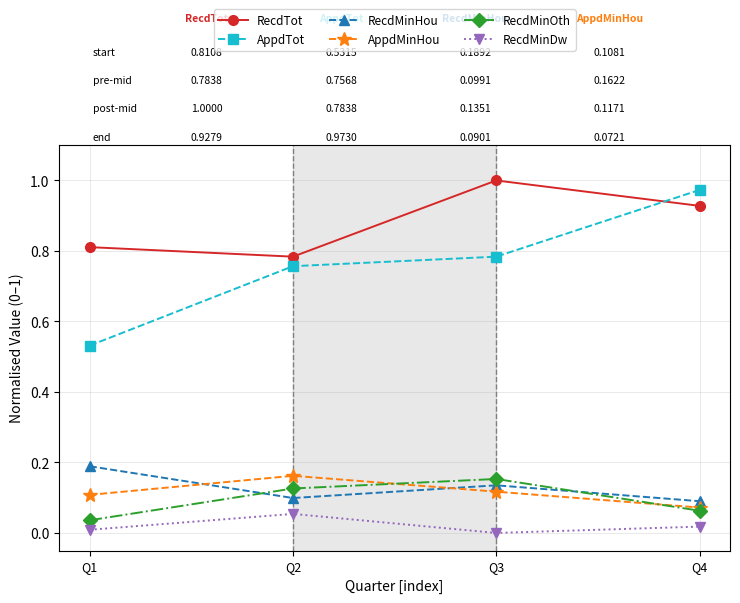

What are all the series names shown in the legend?

RecdTot, AppdTot, RecdMinHou, AppdMinHou, RecdMinOth, RecdMinDw